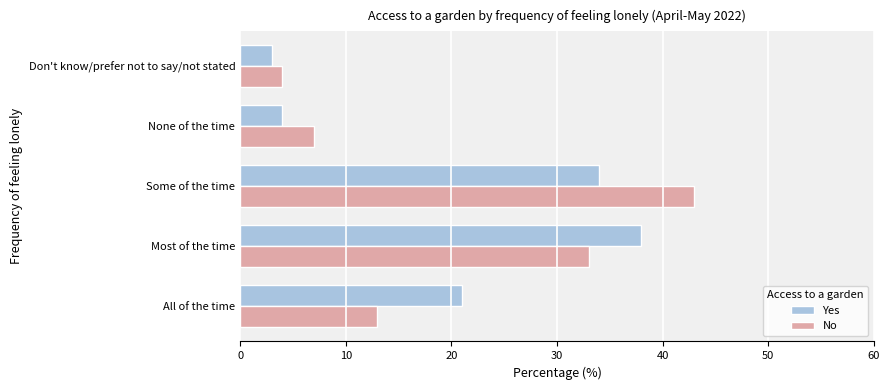

The Yes series shows 30 at All of the time. True or false?

False